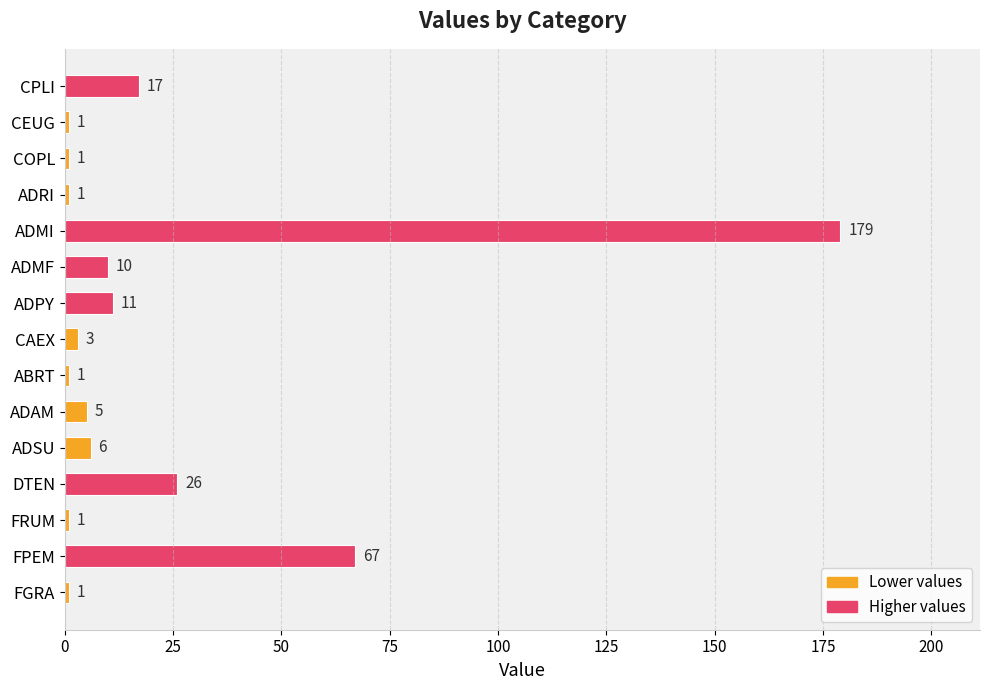

How many values are below 5?

7